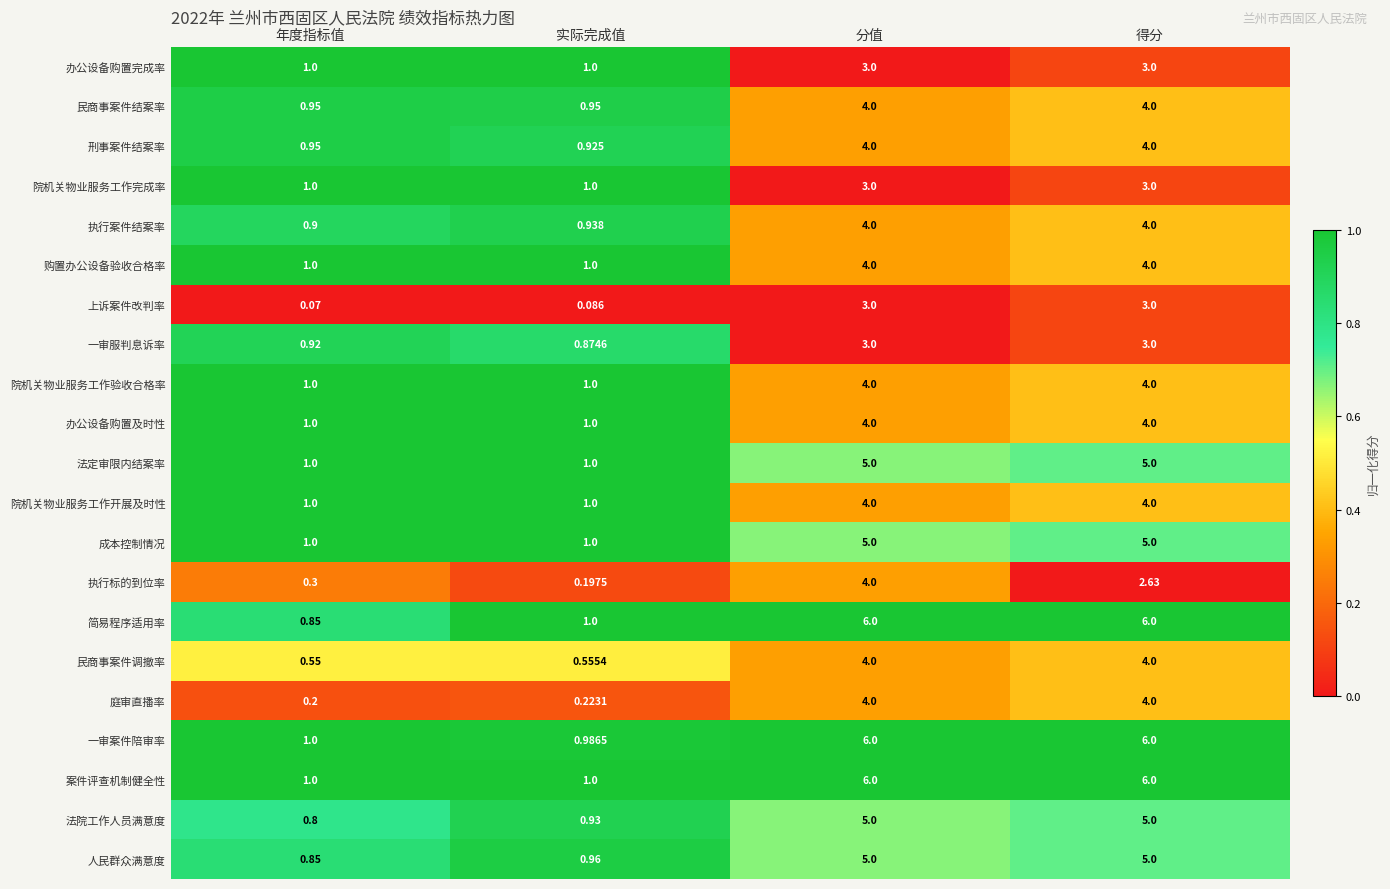

Which series has the largest total across all categories?

案件评查机制健全性